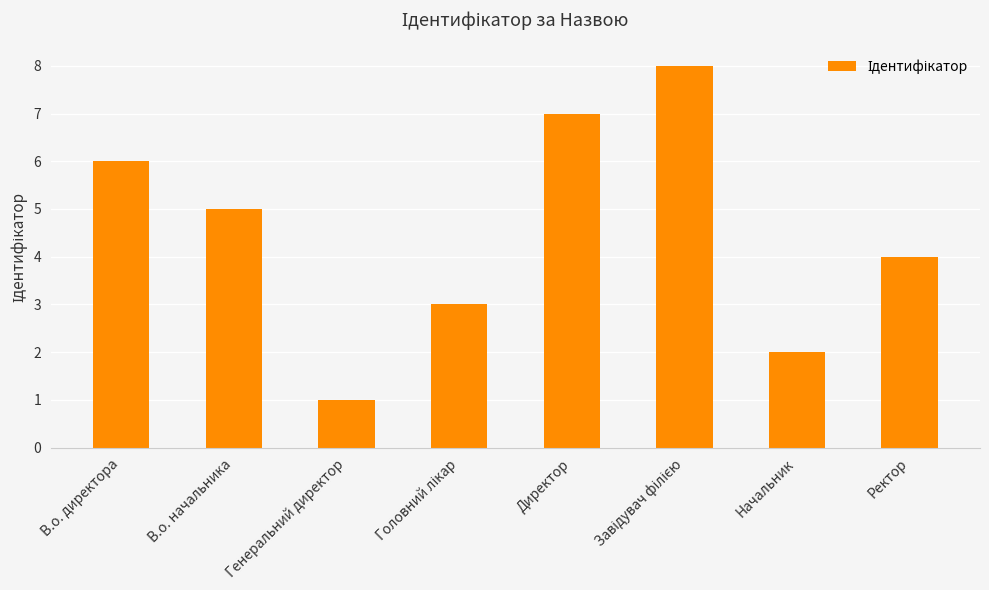

Which has a higher value, Ректор or Начальник?

Ректор